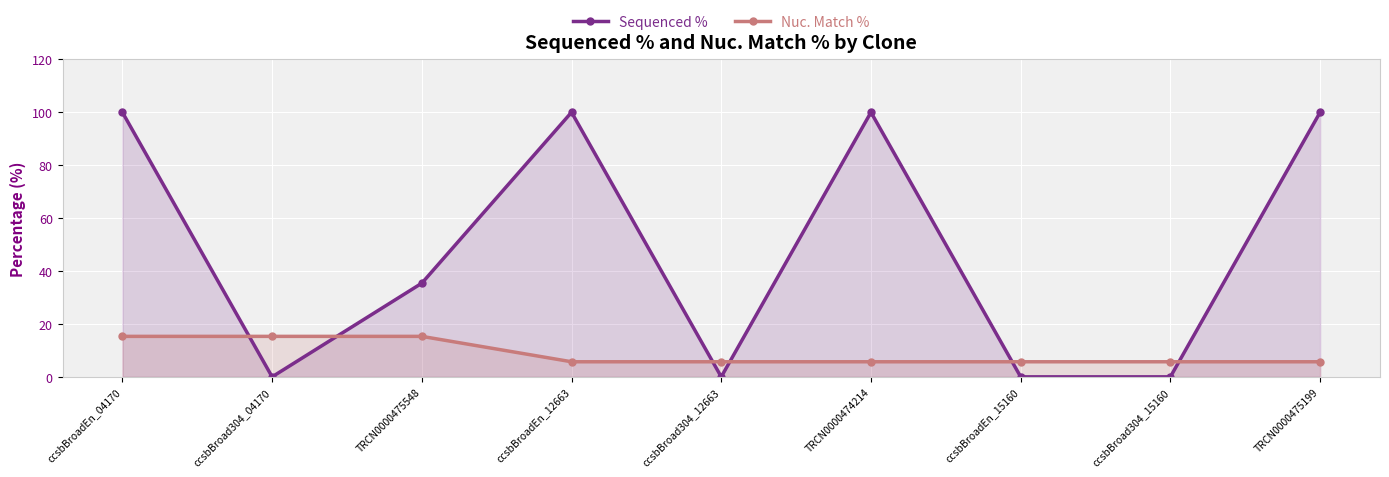

List the series in order of their overall mean, highest first.

Sequenced %, Nuc. Match %